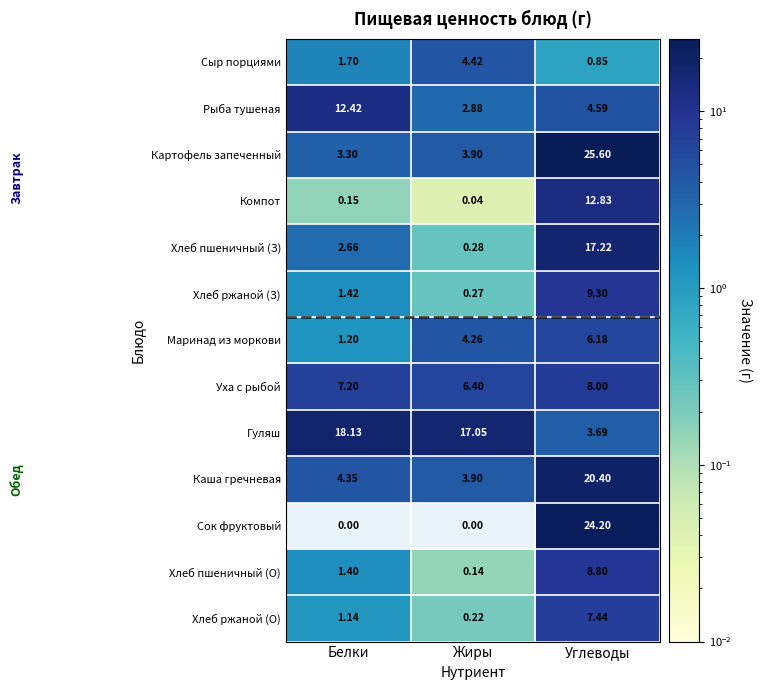

List the series in order of their peak value, lowest first.

Сыр порциями, Маринад из моркови, Хлеб ржаной (О), Уха с рыбой, Хлеб пшеничный (О), Хлеб ржаной (З), Рыба тушеная, Компот, Хлеб пшеничный (З), Гуляш, Каша гречневая, Сок фруктовый, Картофель запеченный